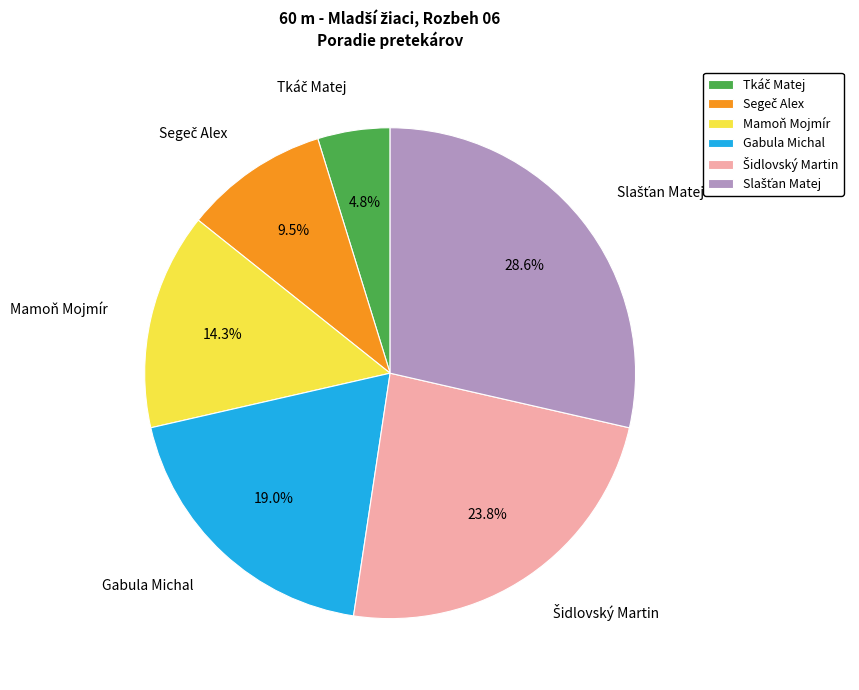

What percentage is NOT represented by Gabula Michal?

81.0%